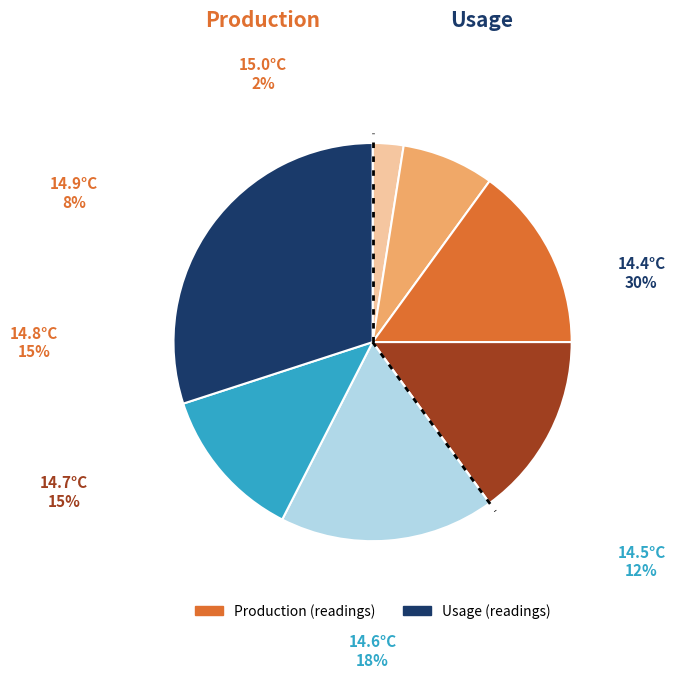

What percentage is NOT represented by 9?

97.5%